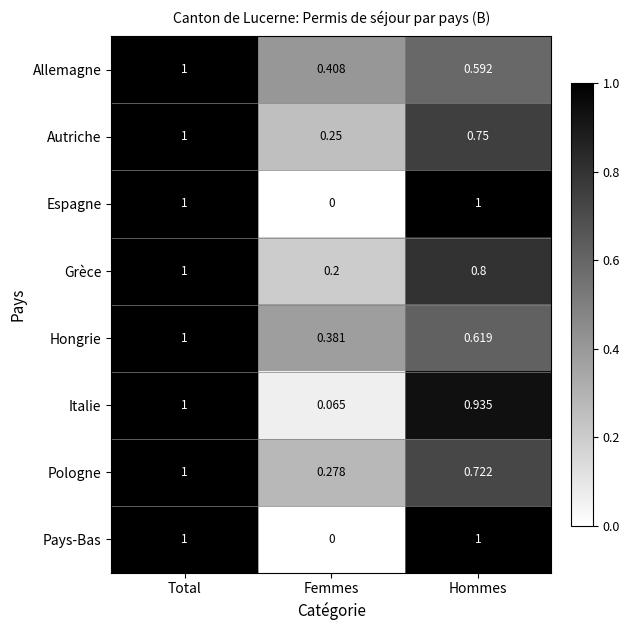

At which label is Autriche closest to 0?

Femmes